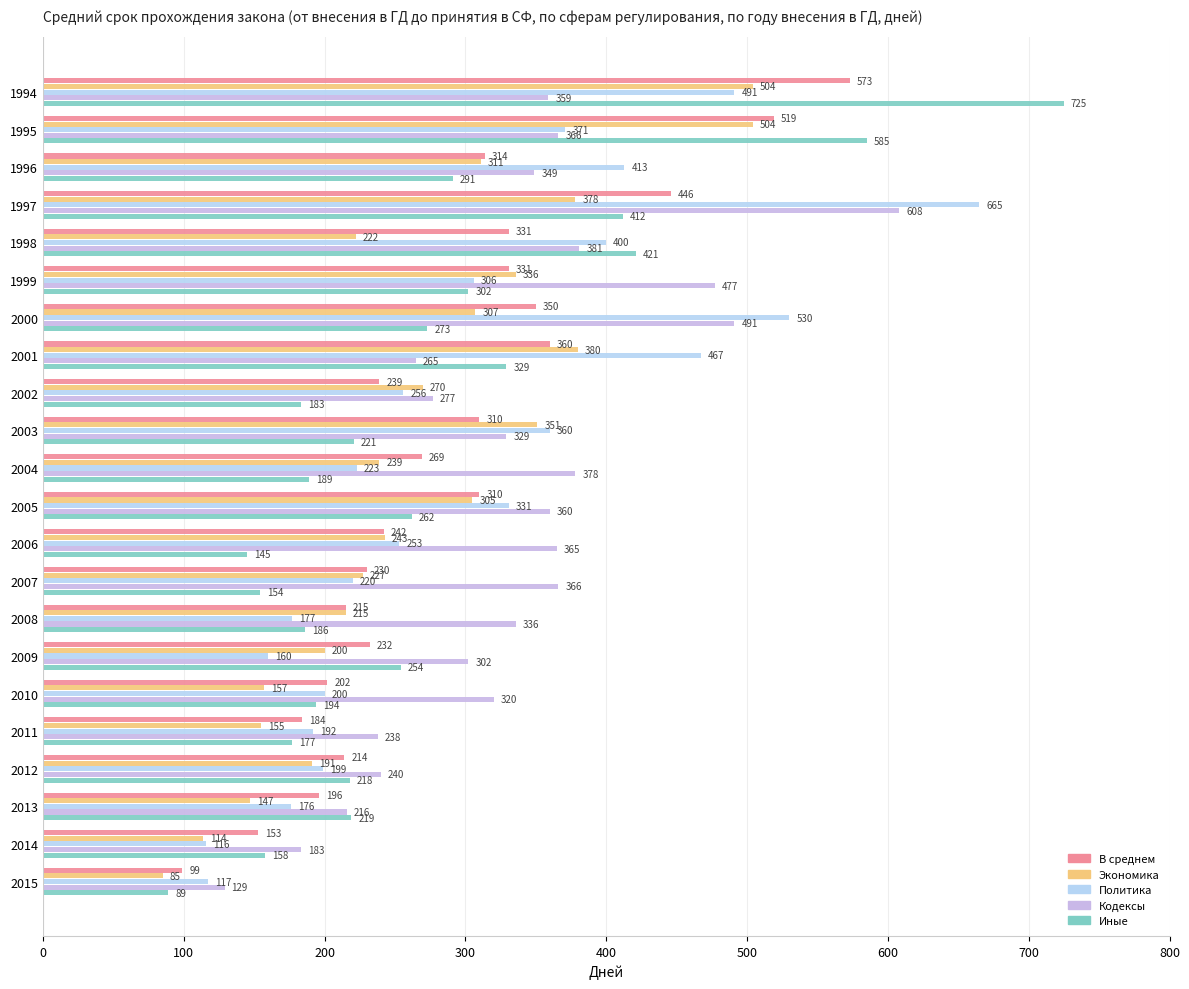

List the series in order of their peak value, highest first.

Иные, Политика, Кодексы, В среднем, Экономика